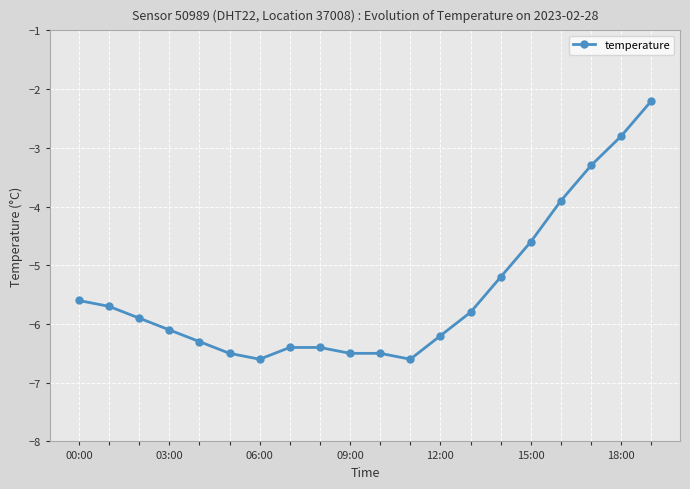

What is the minimum value shown in the chart?

-6.6